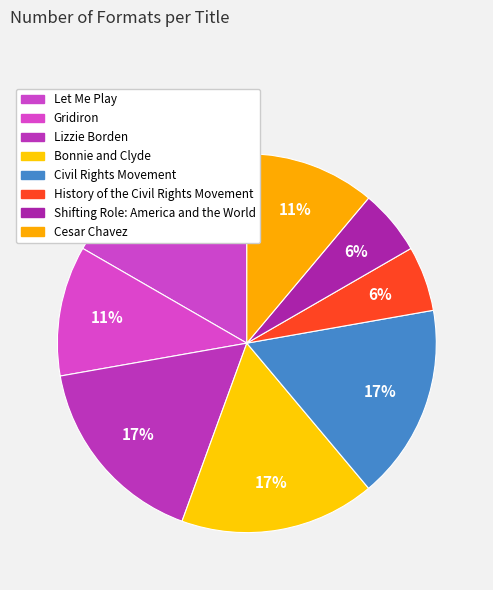

How many segments does this pie chart have?

8